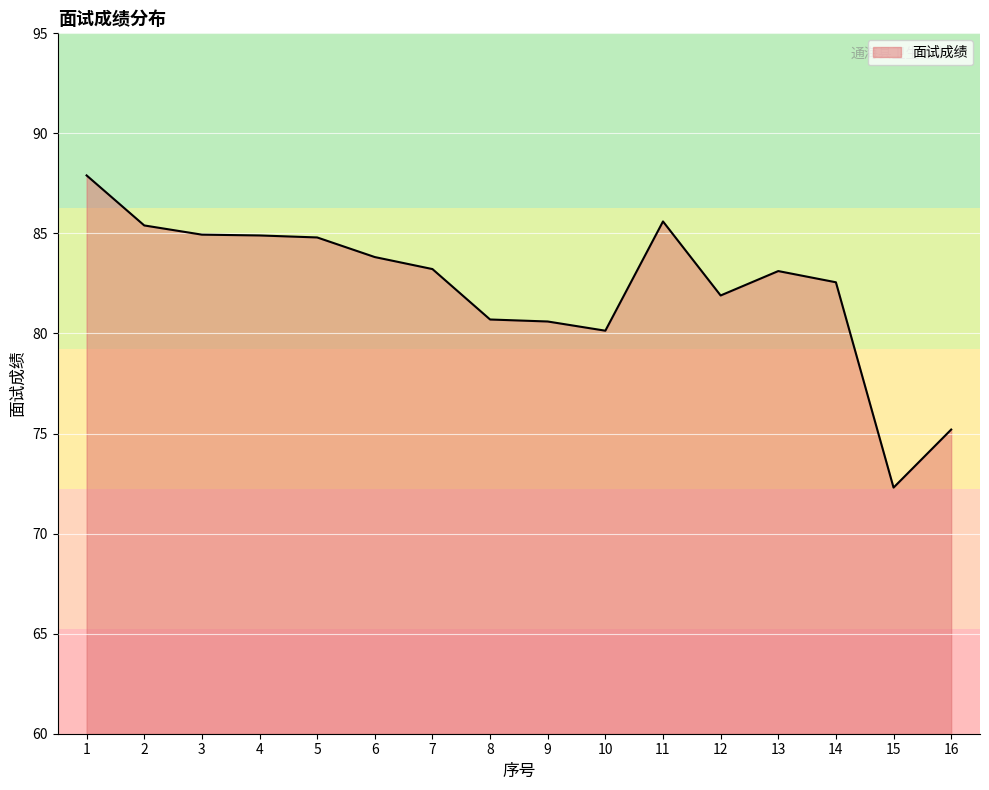

What is the minimum value shown in the chart?

72.3